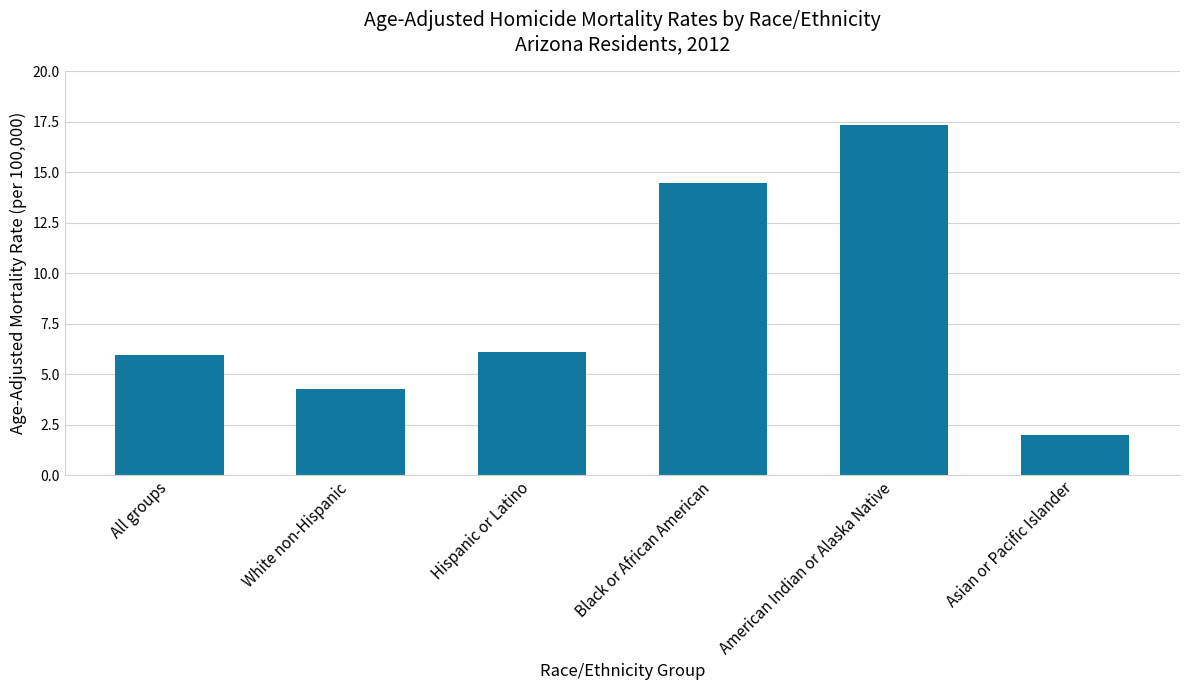

What is the difference between the maximum and minimum values?

15.4